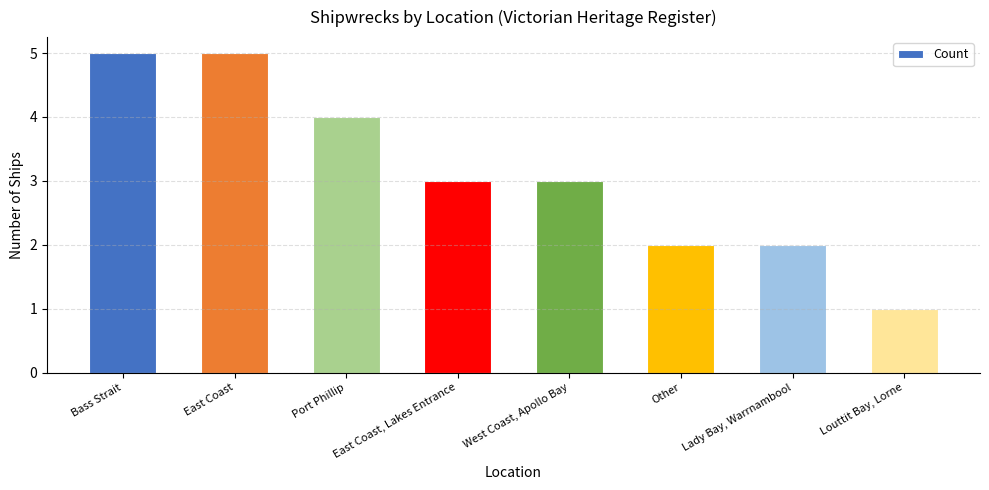

What is the value of the 7th bar from the left?

2